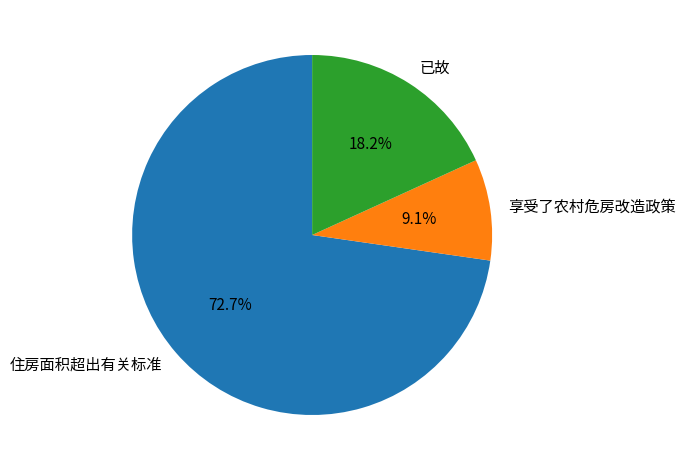

What is the smallest slice in the pie chart?

享受了农村危房改造政策